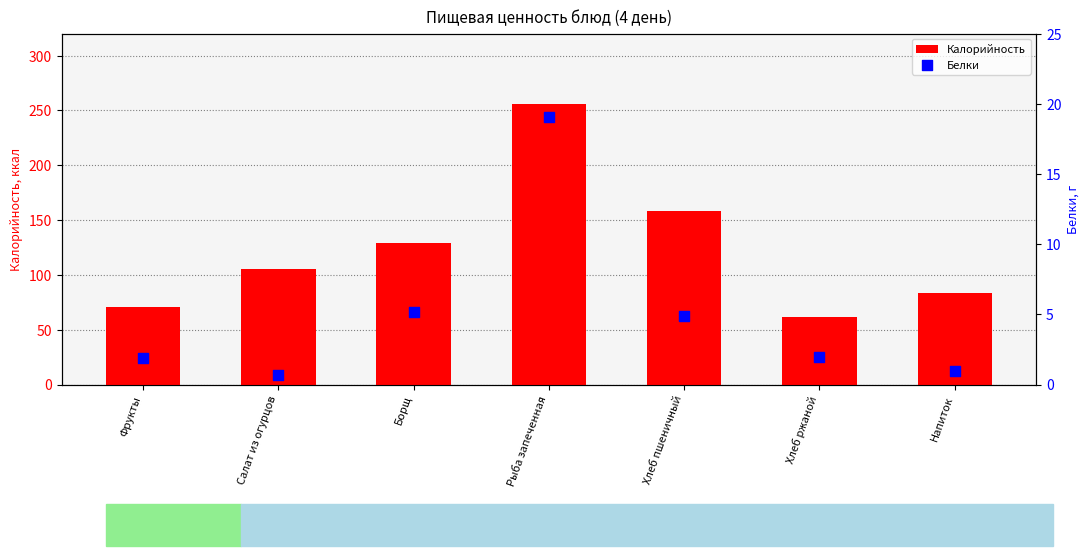

Which series has the largest Y range (max minus min)?

Калорийность